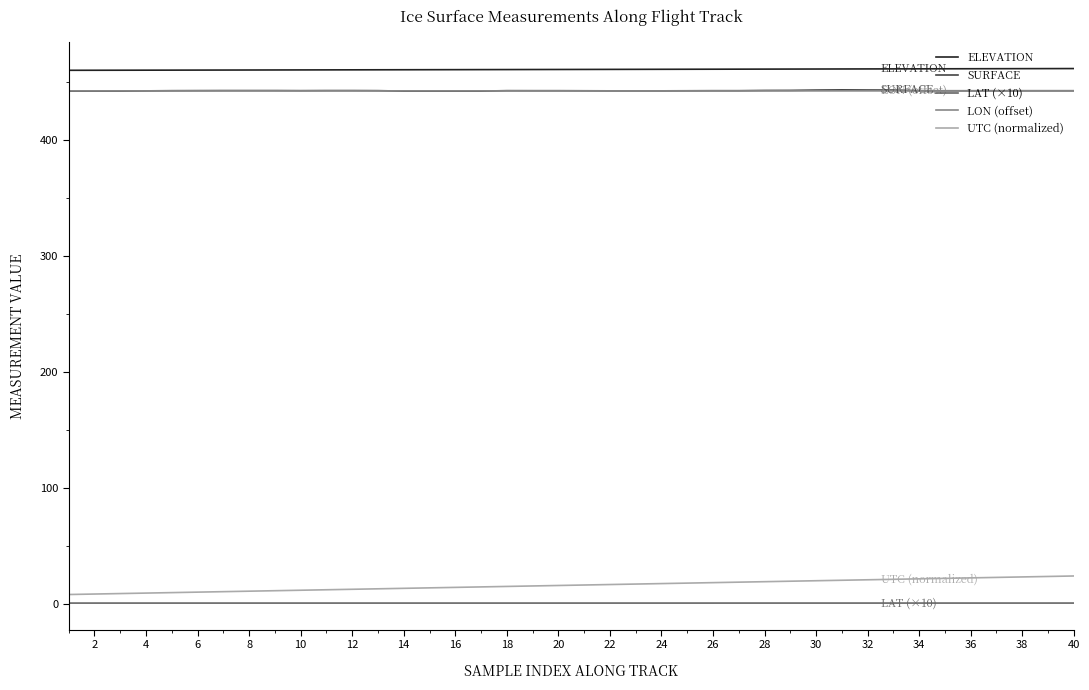

True or false: LAT (×10) and LON (offset) cross at least once.

False